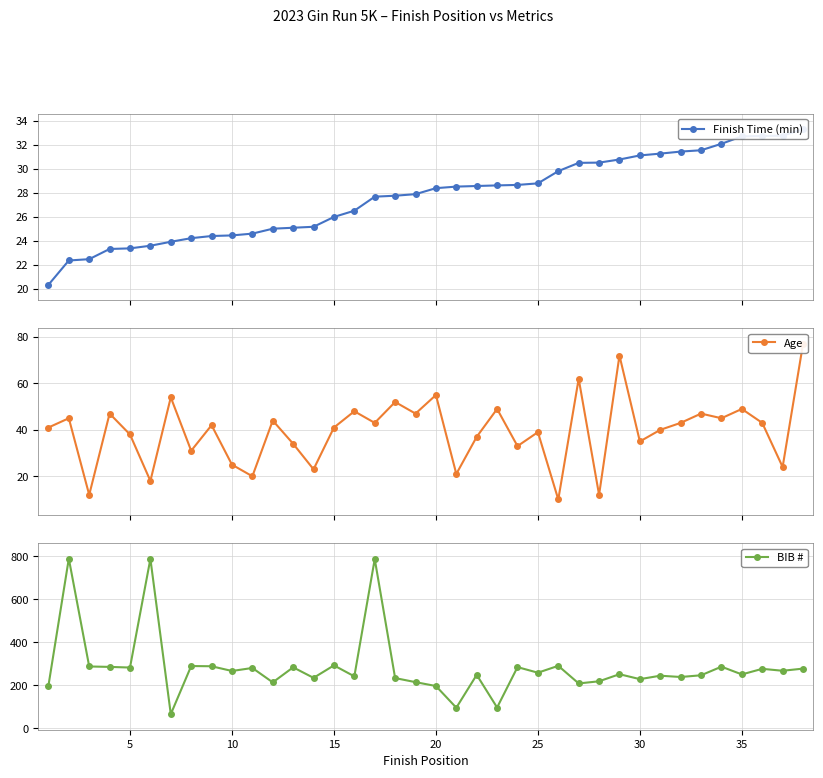

What is the maximum value for BIB #?

790